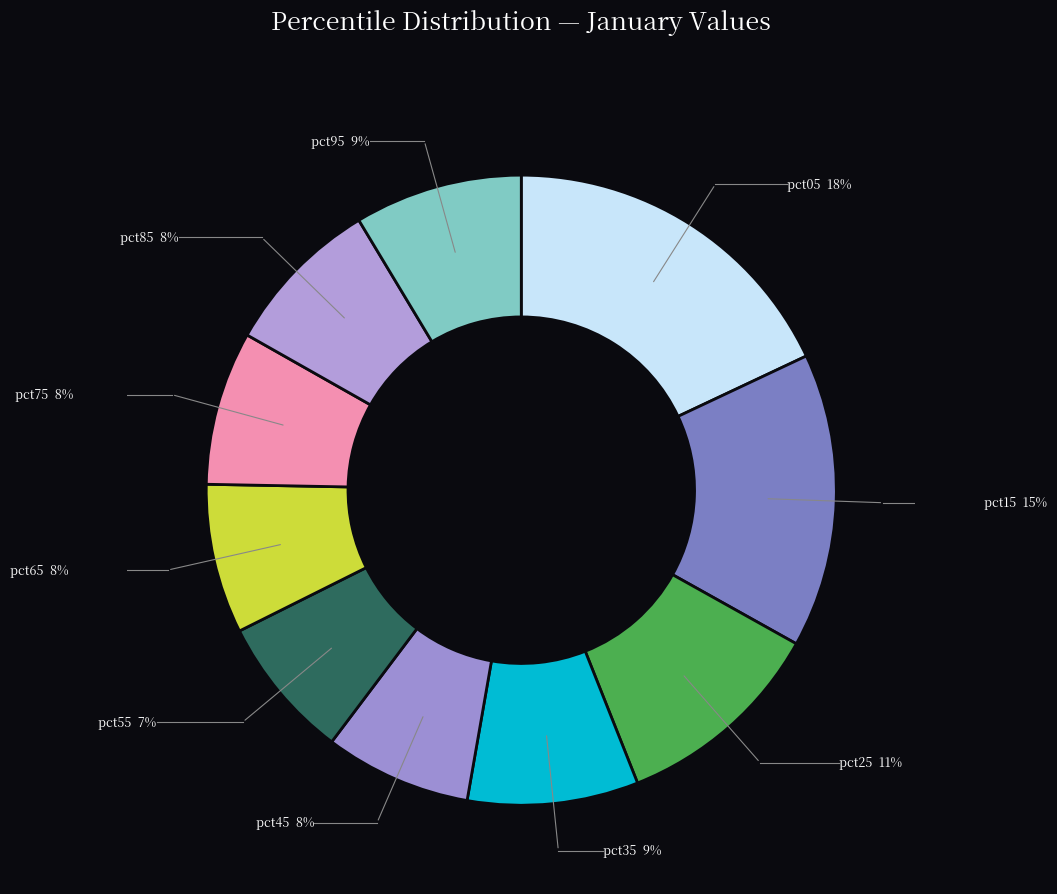

Which category has the biggest portion of the pie?

pct05